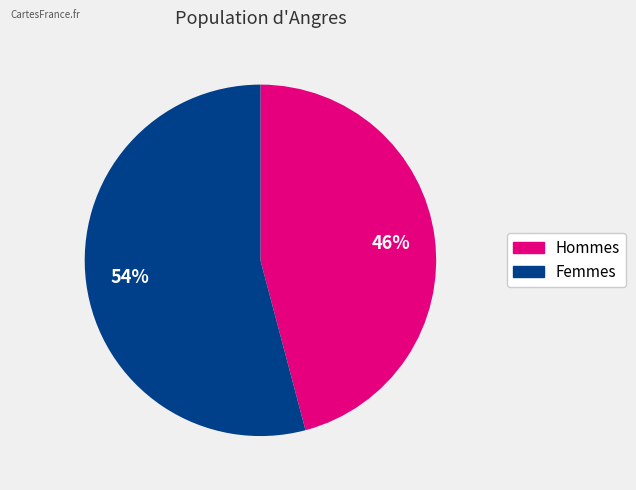

Does any single category account for the majority?

Yes